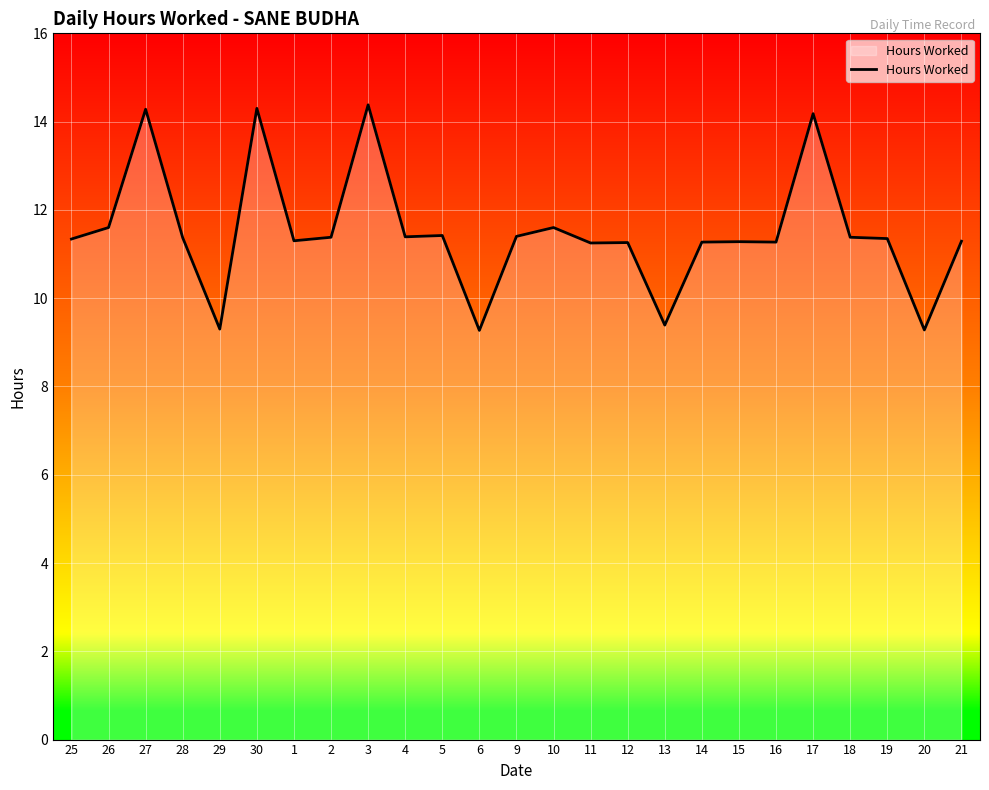

What value does the data have at 1?

11.3